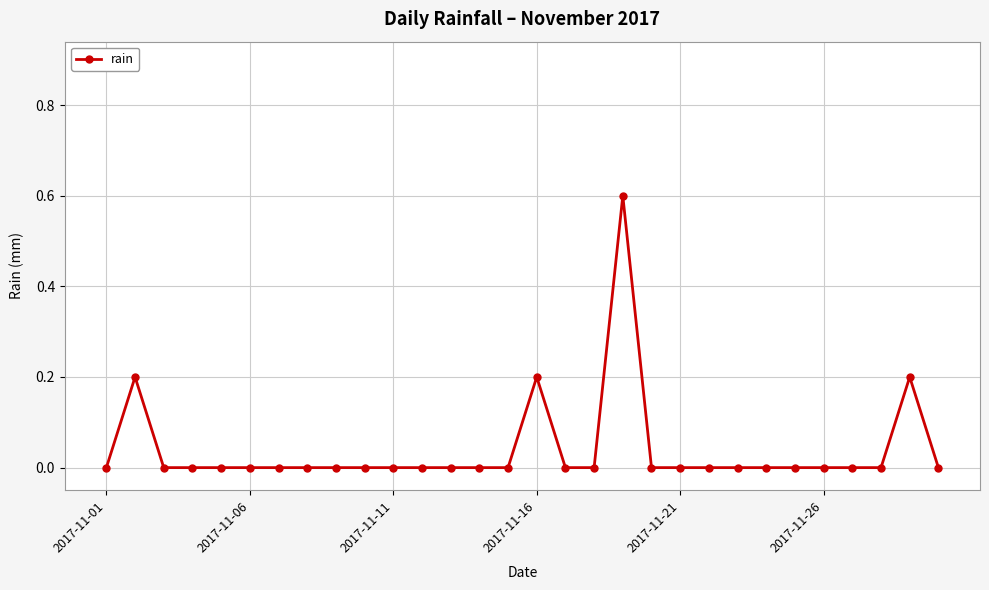

What is the value of the 16th point from the left?

0.2